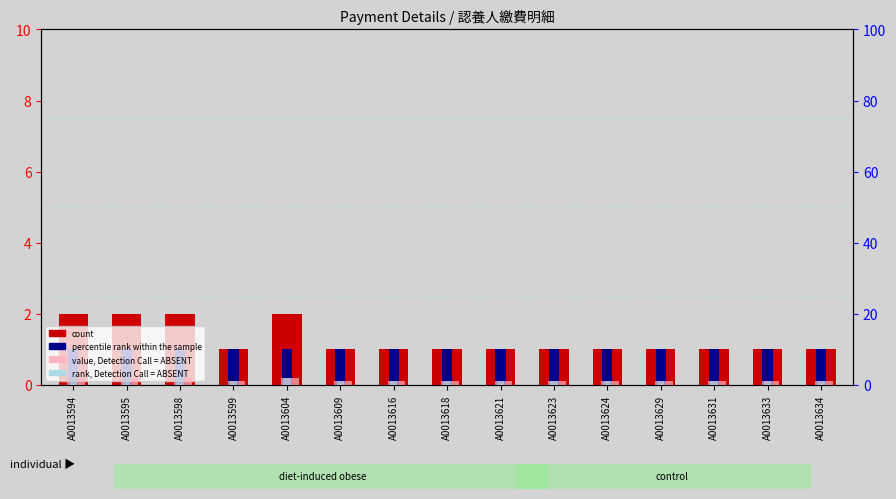

The value, Detection Call = ABSENT series shows 2 at A0013598. True or false?

True